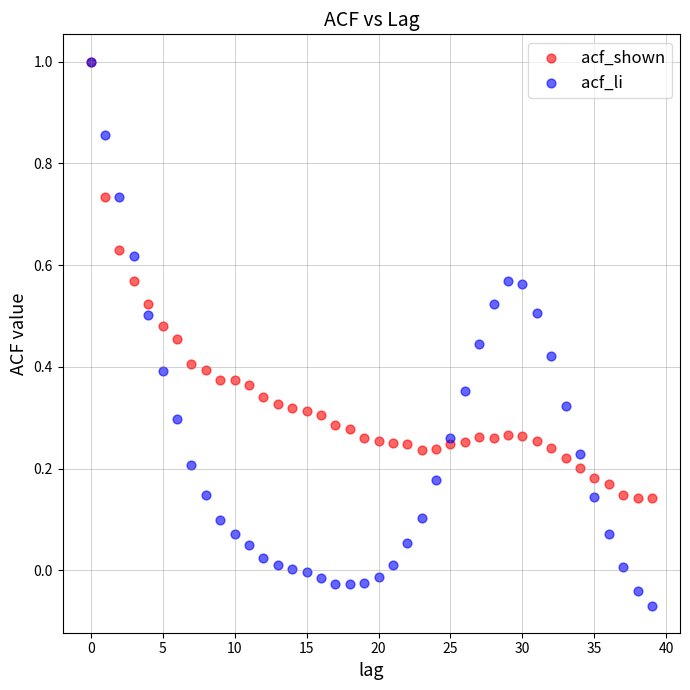

What are all the series names shown in the legend?

acf_shown, acf_li